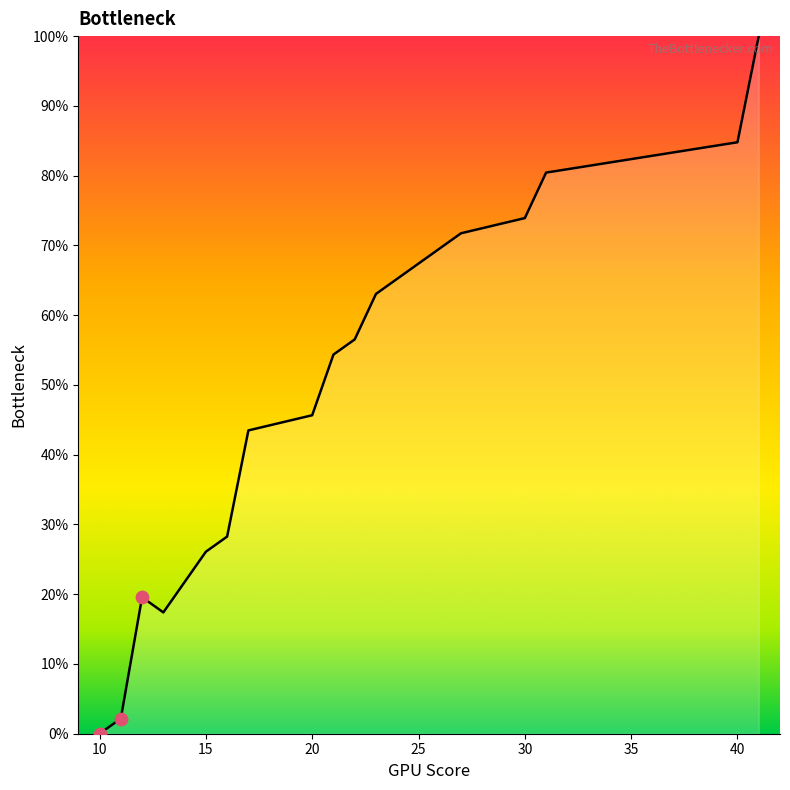

What is the maximum value shown in the chart?

100.0